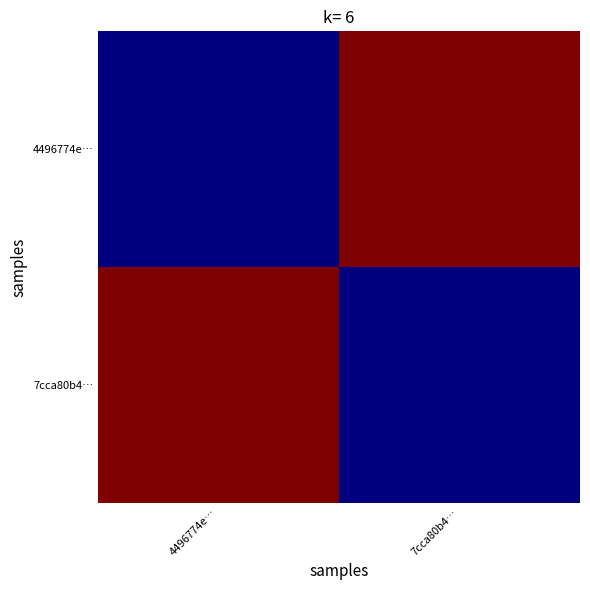

How many distinct data groups are displayed?

2